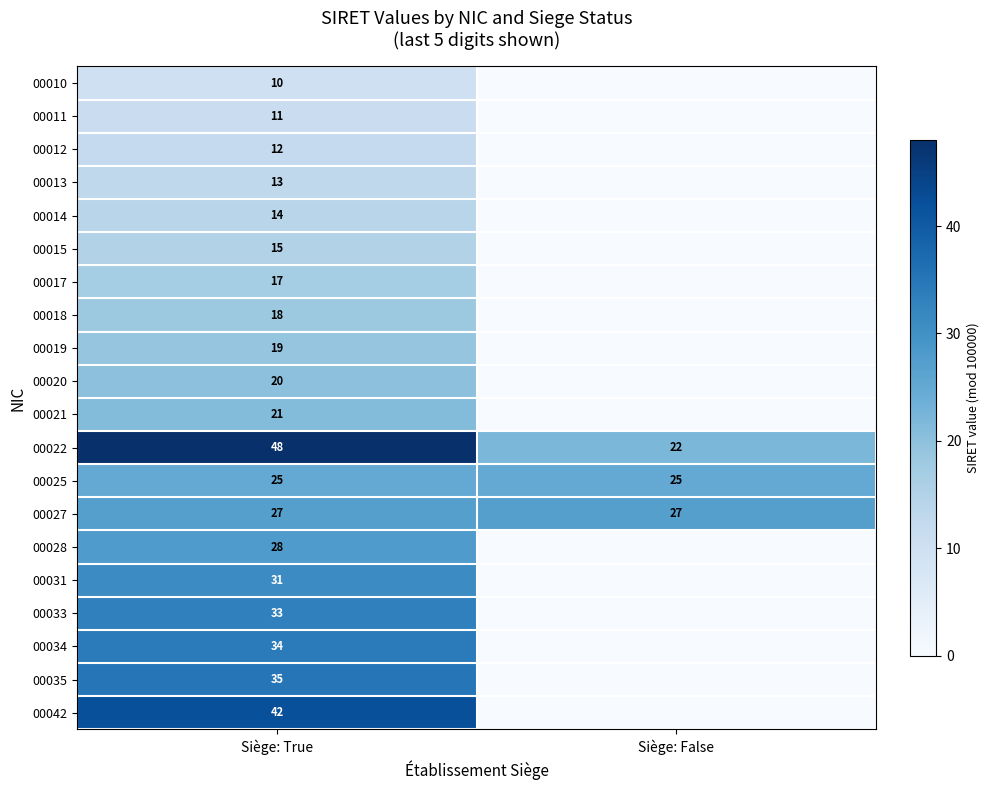

True or false: 00015 has a value of 15 at Siège: True.

True